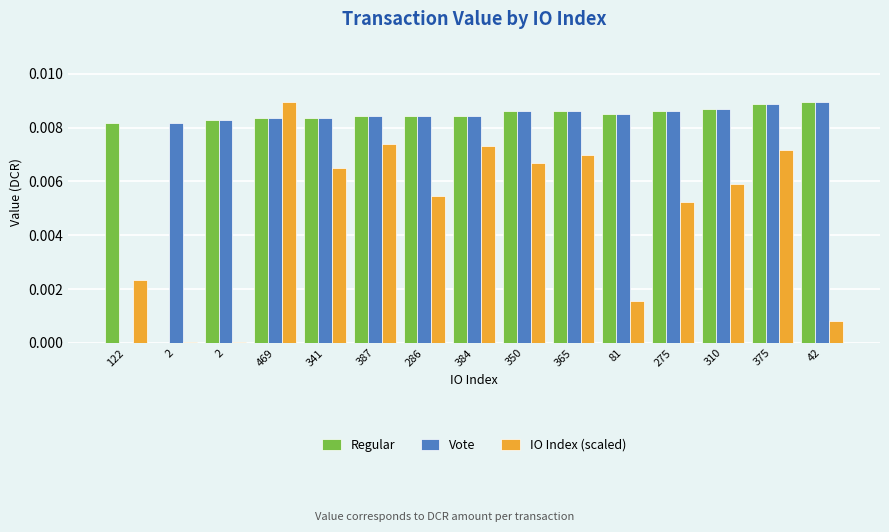

List the labels in order of Regular value, largest first.

42, 375, 310, 275, 350, 365, 81, 384, 286, 387, 341, 469, 2, 122, 2